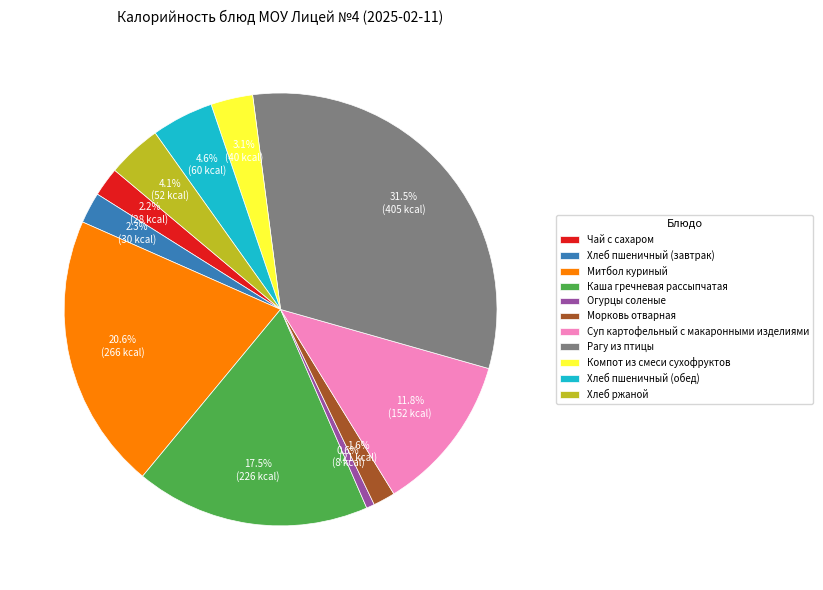

Does any single category account for the majority?

No